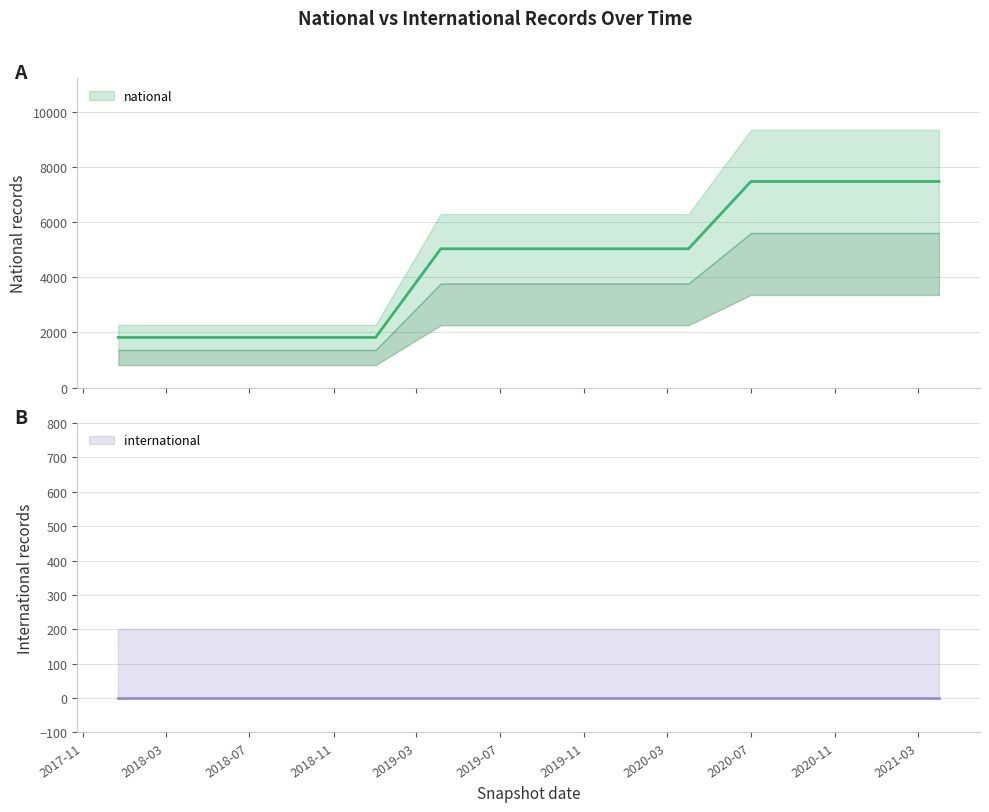

The value at 2018-09-28 is 681. True or false?

False